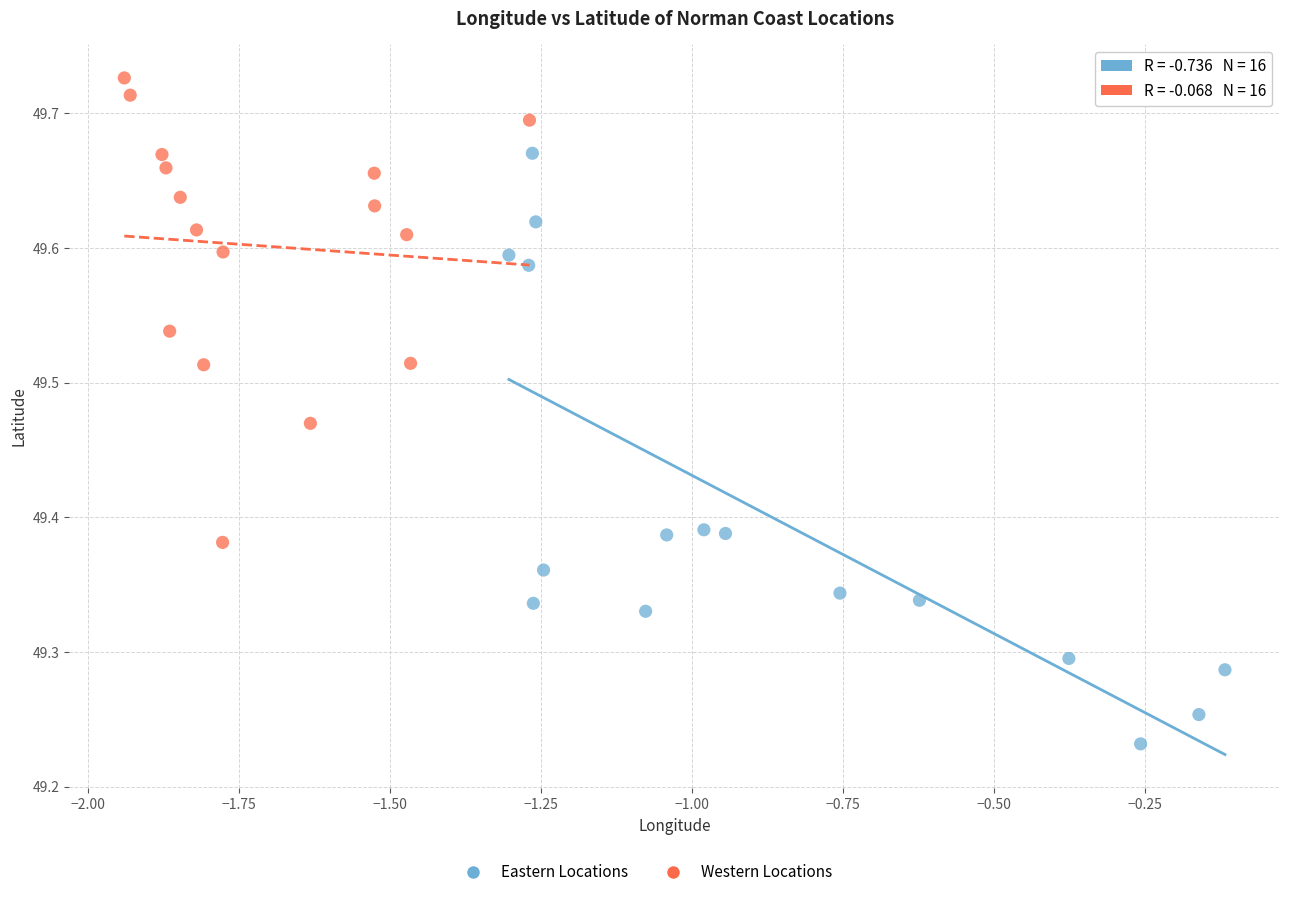

Which series has the largest Y range (max minus min)?

Eastern Locations